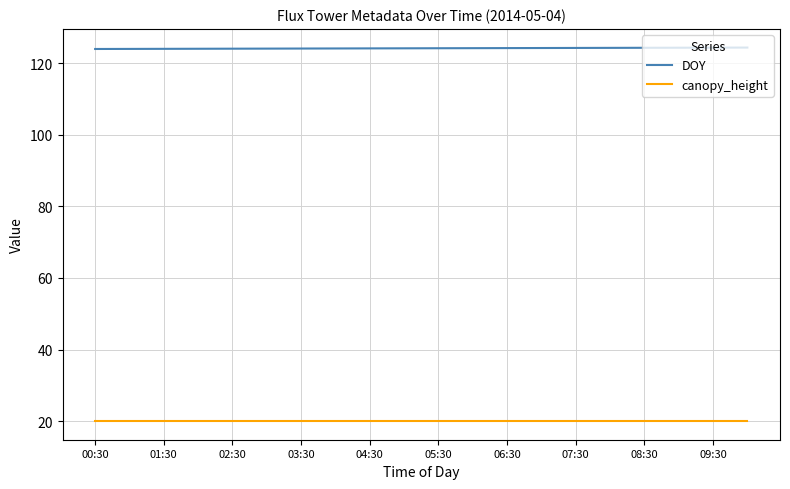

What is the smallest value displayed?

20.0